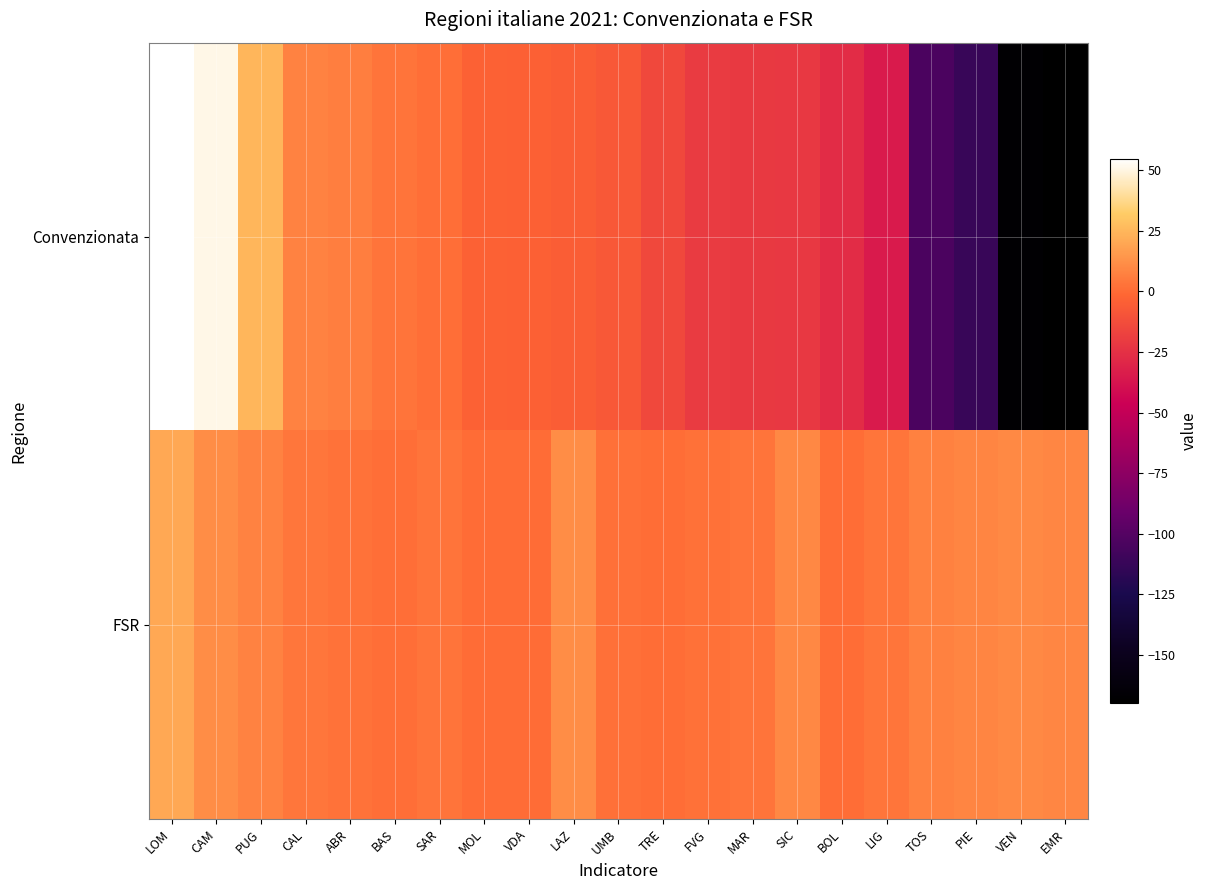

Reading left to right, list all the values displayed in this chart.

Convenzionata: LOM=54.5	CAM=50.9	PUG=24.9	CAL=8.1	ABR=6.6	BAS=3.1	SAR=1.2	MOL=-3.6	VDA=-3.9	LAZ=-5.2	UMB=-7.4	TRE=-14.6	FVG=-20.1	MAR=-20.9	SIC=-21.4	BOL=-26.6	LIG=-34.4	TOS=-103.8	PIE=-112.2	VEN=-166.6	EMR=-169.6
FSR: LOM=20.2	CAM=11.3	PUG=7.9	CAL=3.9	ABR=2.6	BAS=1.1	SAR=3.2	MOL=0.6	VDA=0.2	LAZ=11.6	UMB=1.8	TRE=1.1	FVG=2.4	MAR=3.1	SIC=9.7	BOL=1.0	LIG=3.3	TOS=7.6	PIE=8.9	VEN=10.0	EMR=9.1